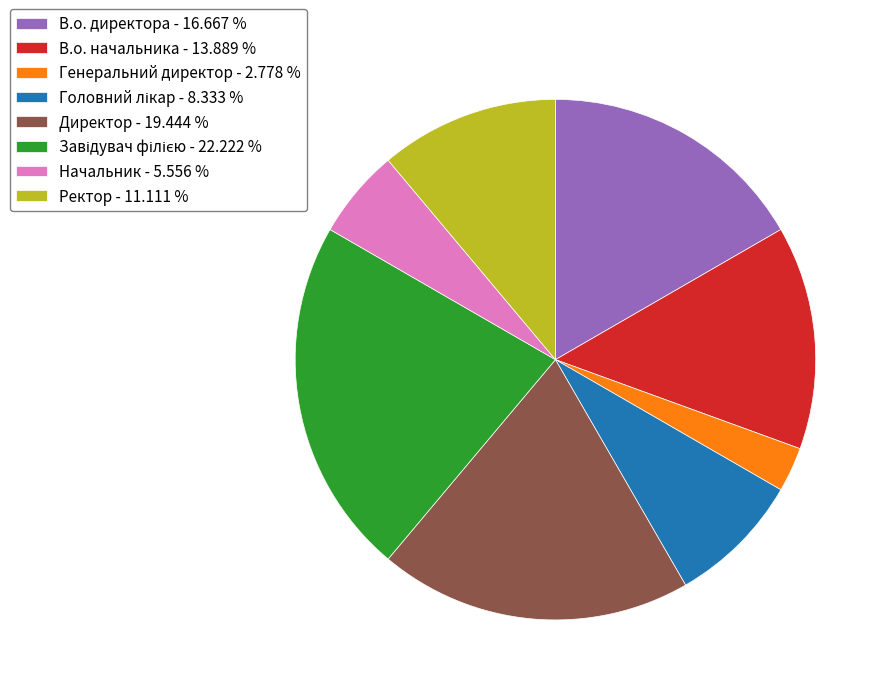

Is the sum of В.о. начальника - 13.889 % and Директор - 19.444 % greater than half?

No